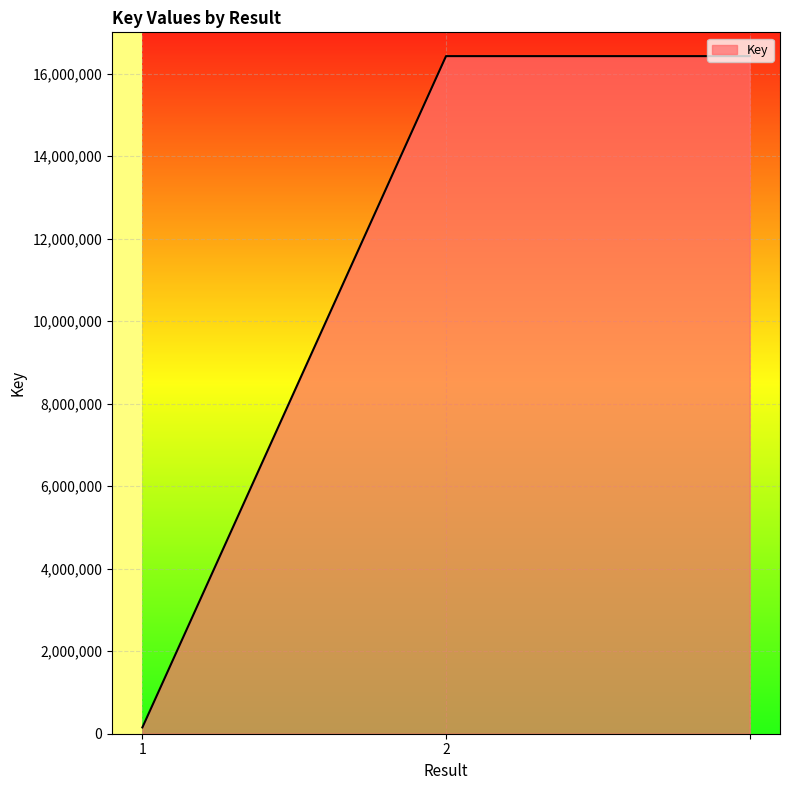

What is the greatest value displayed?

16423406